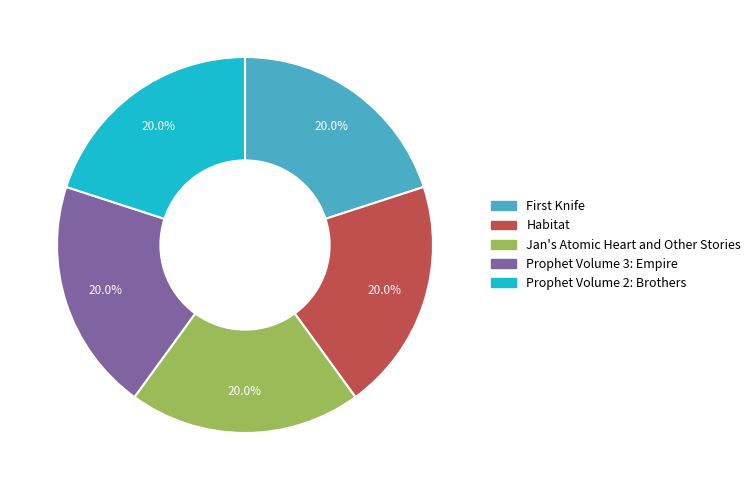

Is there a majority slice in this chart?

No